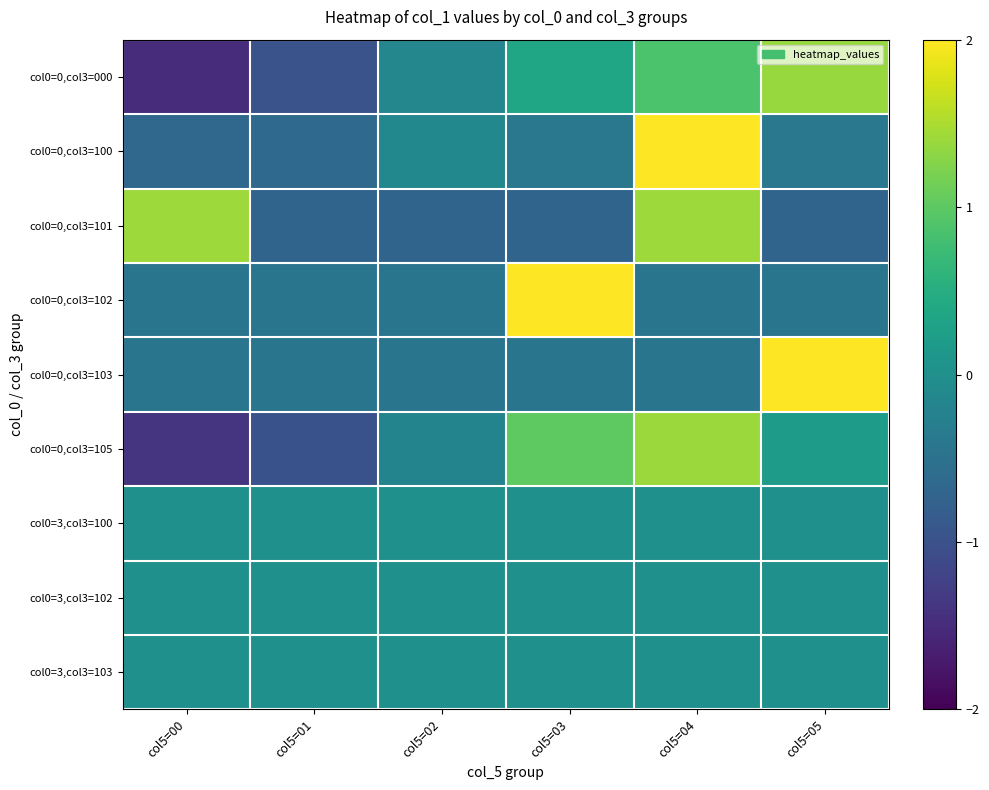

What is the maximum value shown in the chart?

2.2